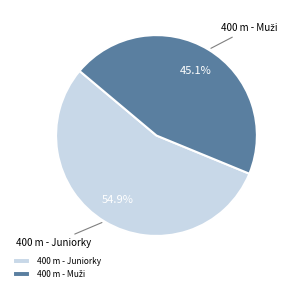

Does 400 m - Juniorky represent more than half of the total?

Yes